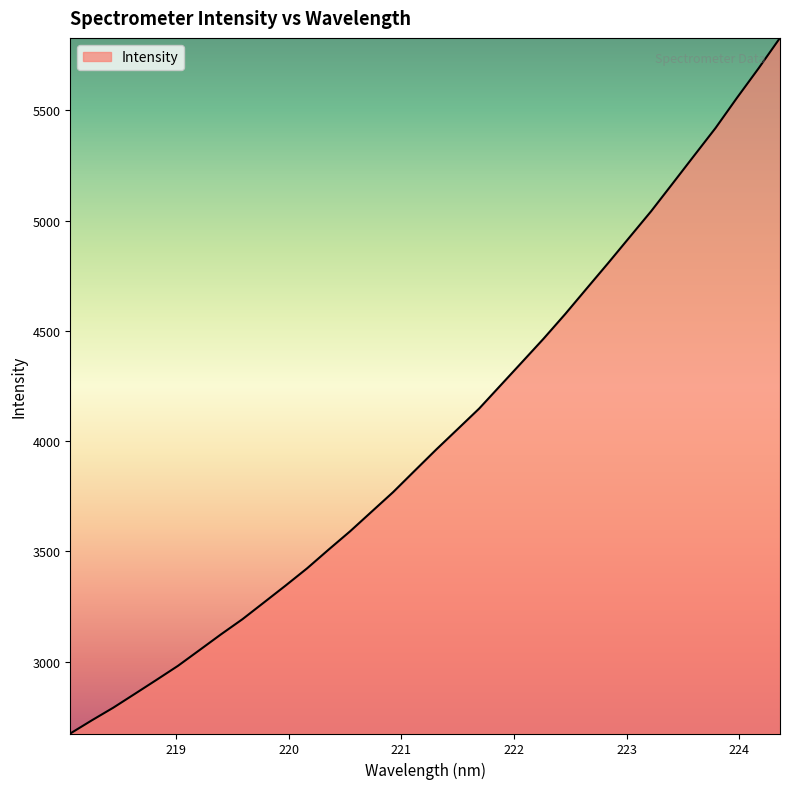

Does the chart display data point markers on the line(s)?

No